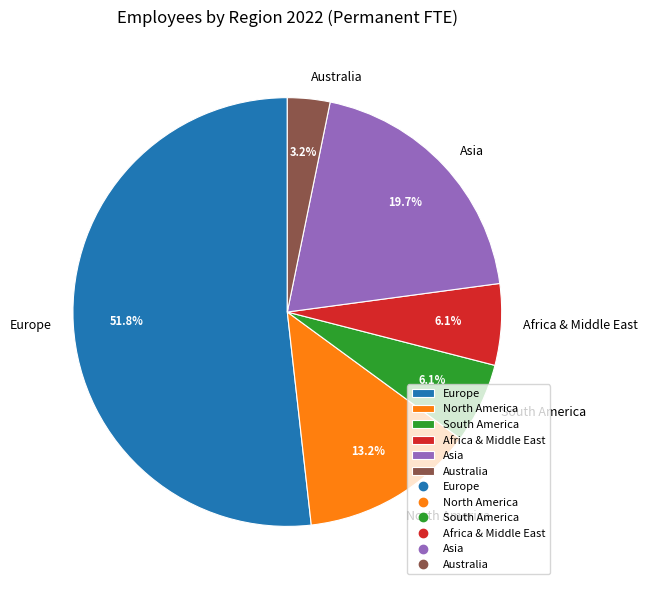

True or false: Europe accounts for 60% of the total.

False